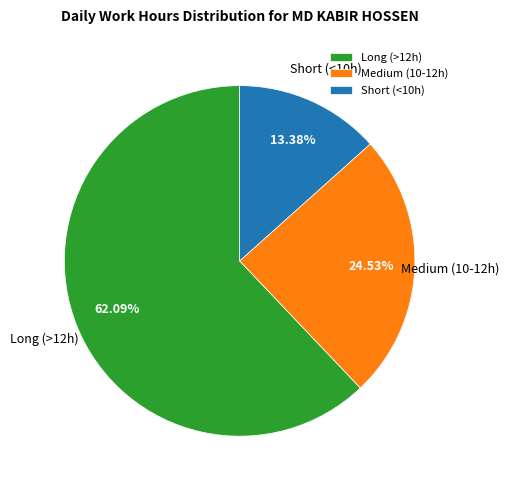

Rank the categories by value from lowest to highest.

Short (<10h), Medium (10-12h), Long (>12h)